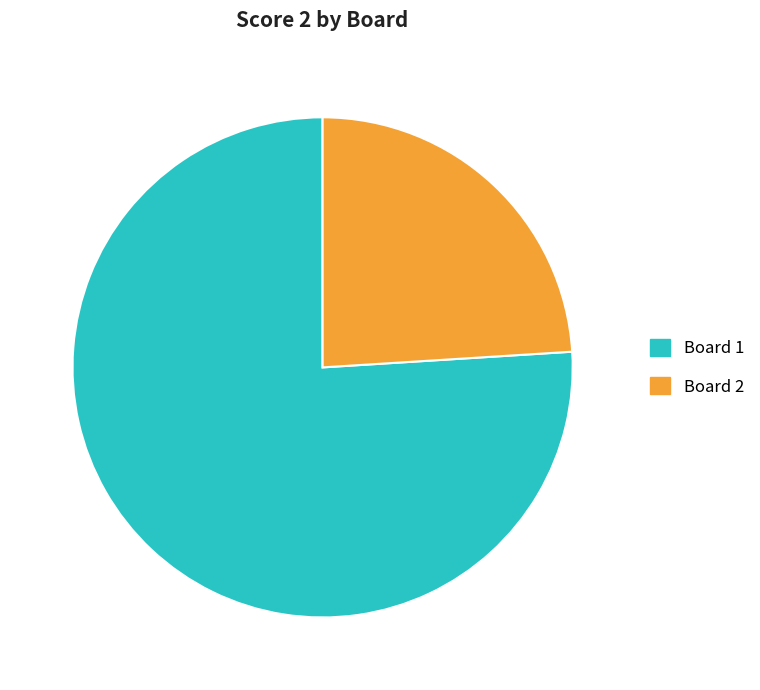

Is it true that Board 1 is 76% of the pie?

True